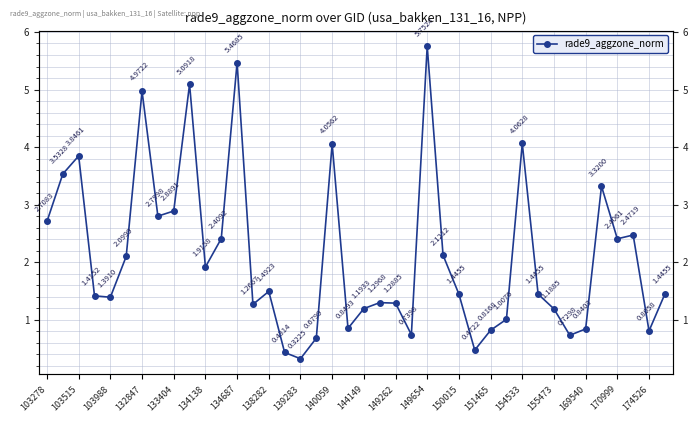

True or false: the data has more than 1 interior local peaks.

True